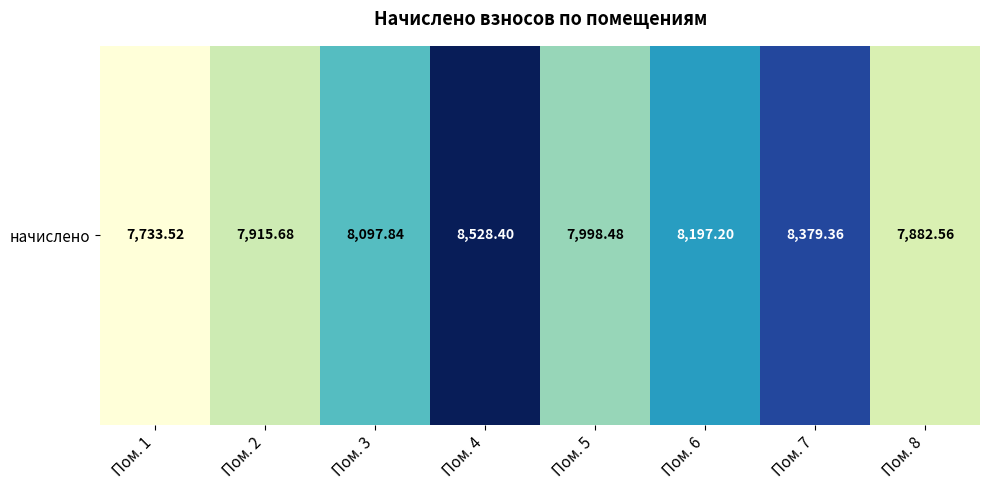

Reading left to right, extract all data points from this chart.

7733.5	7915.7	8097.8	8528.4	7998.5	8197.2	8379.4	7882.6